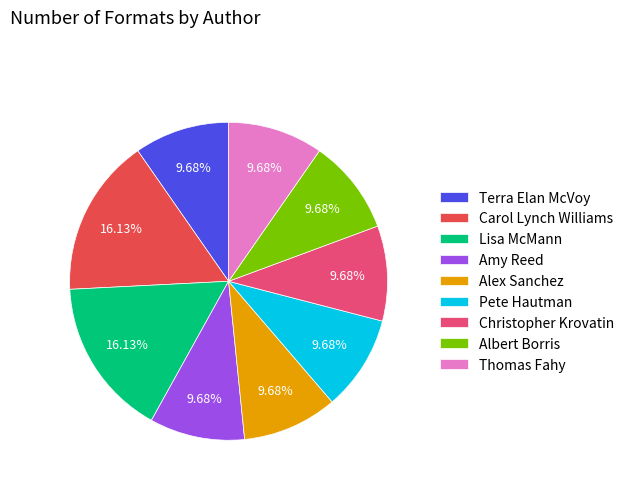

What is the ratio of the value at Albert Borris to the value at Lisa McMann?

0.6